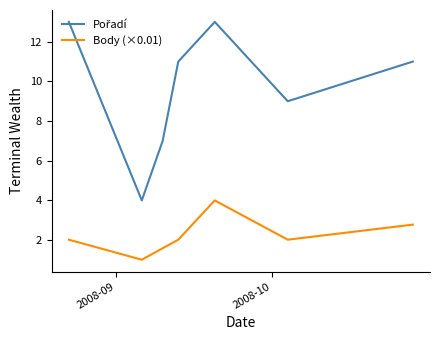

What is the greatest value displayed?

13.0